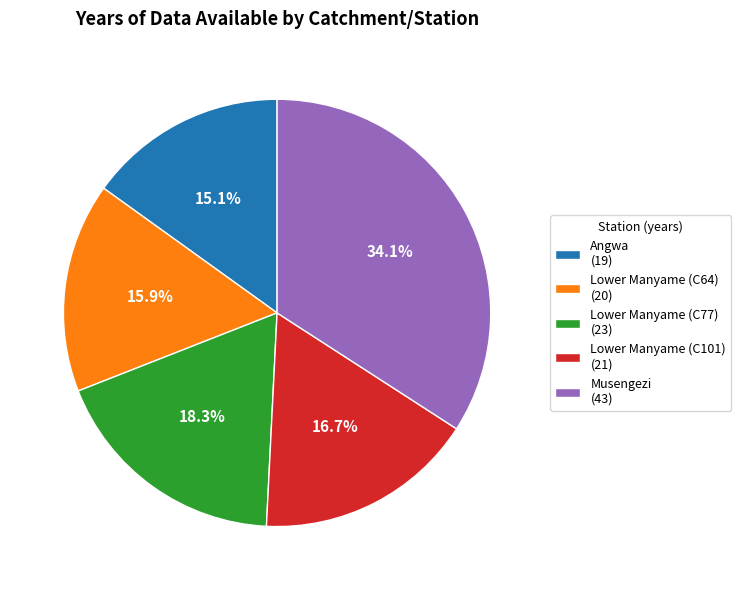

Count the number of slices in the pie.

5